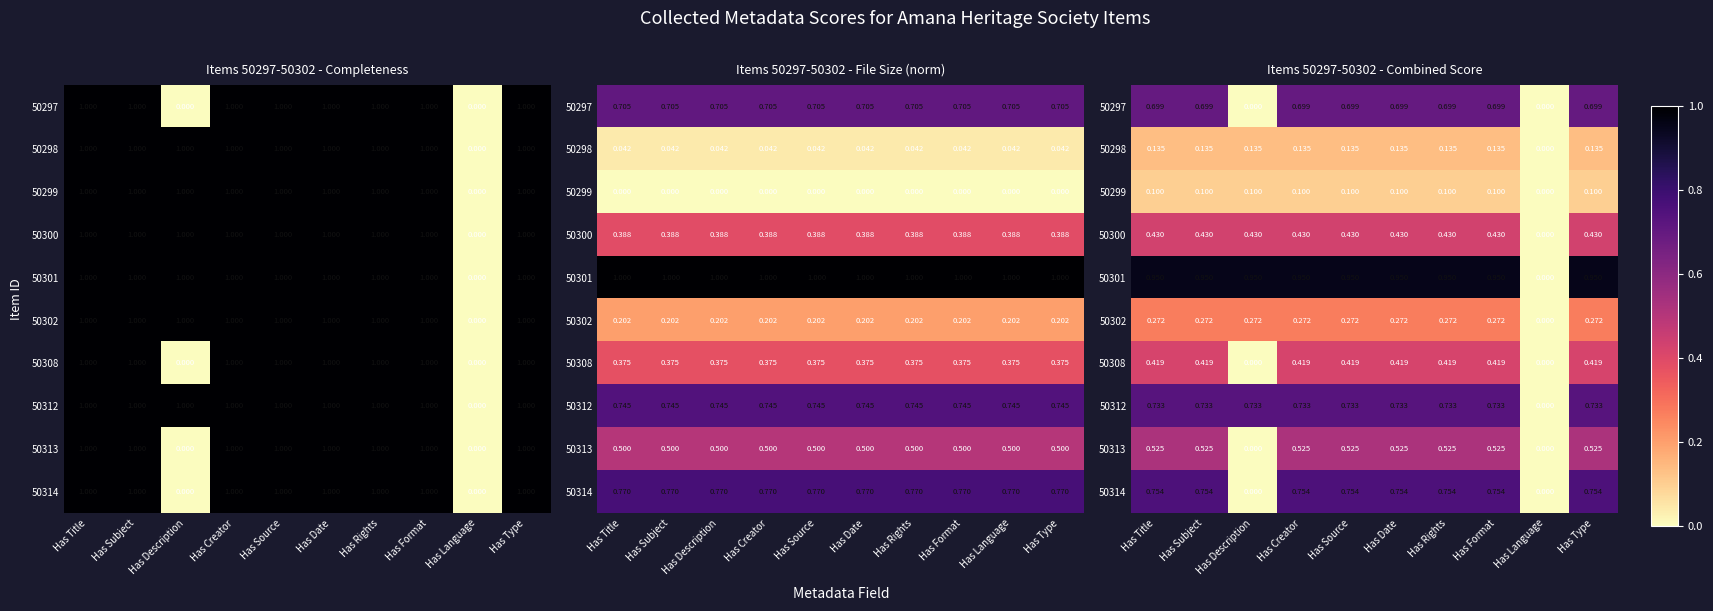

Count the number of categories in the chart.

10